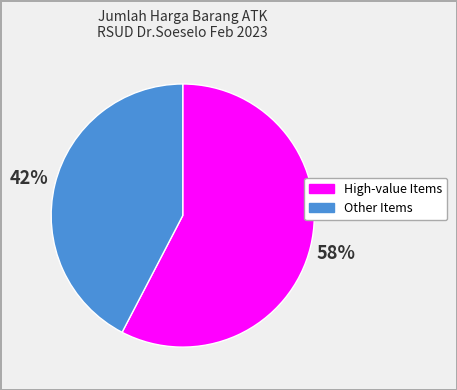

To the nearest percent, what is the average slice percentage?

50%